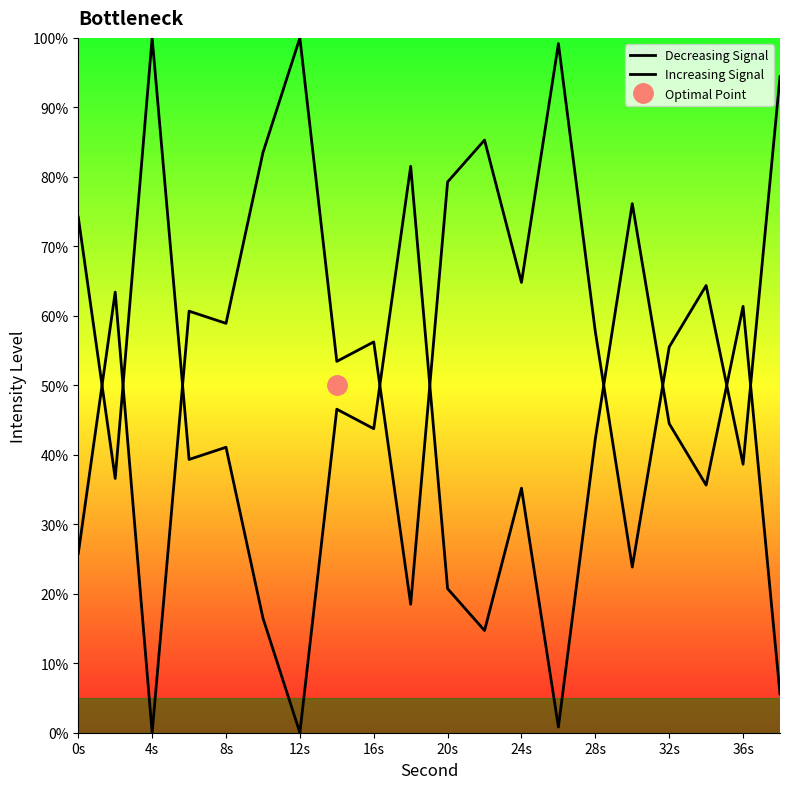

How many interior local peaks does the Increasing Signal series have?

7